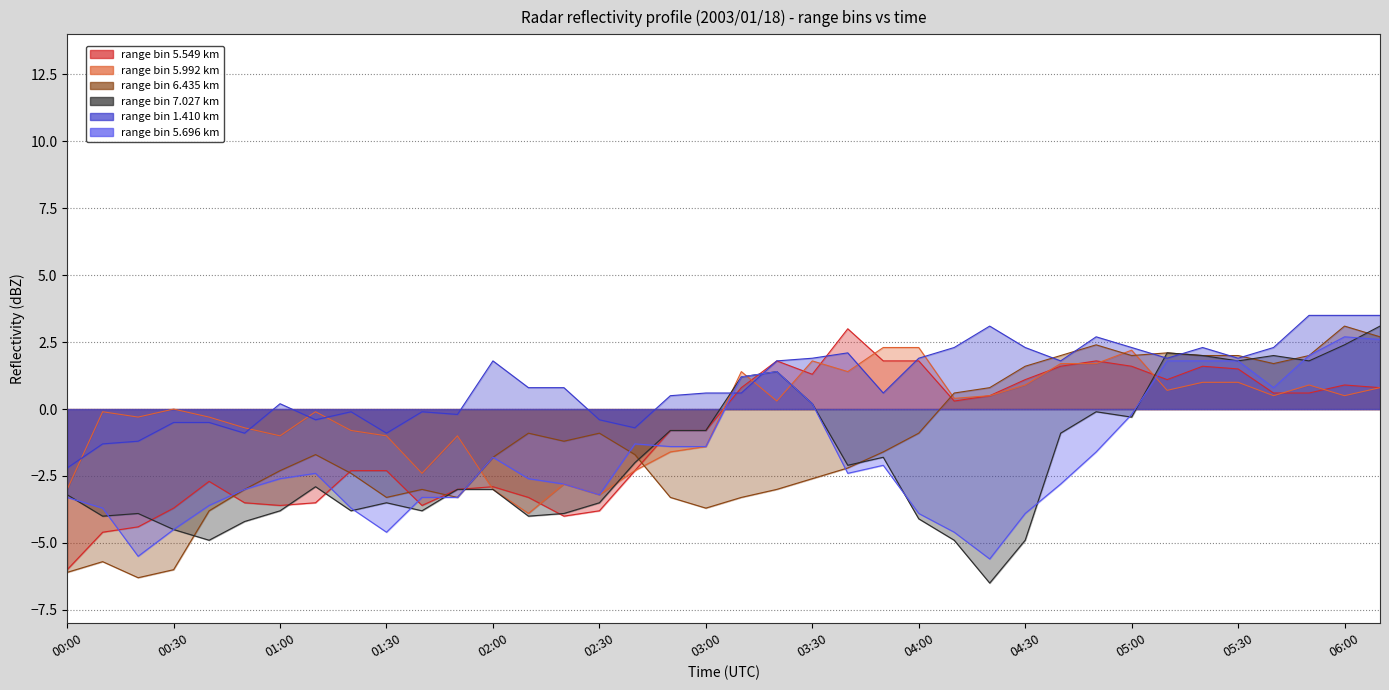

What are all the series names shown in the legend?

5.549, 5.992, 6.435, 7.027, 1.410, 5.696